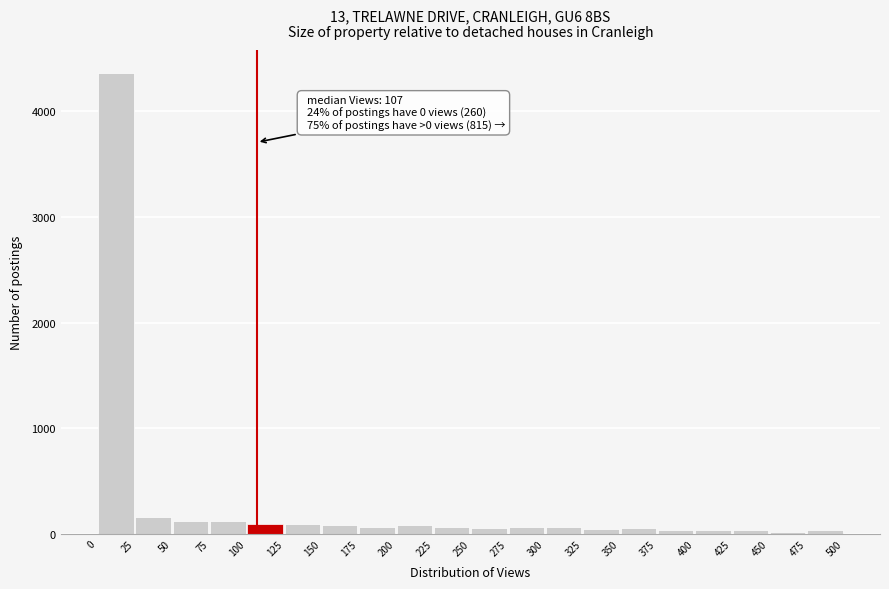

Which range on the x-axis has the tallest bar?

0 to 25